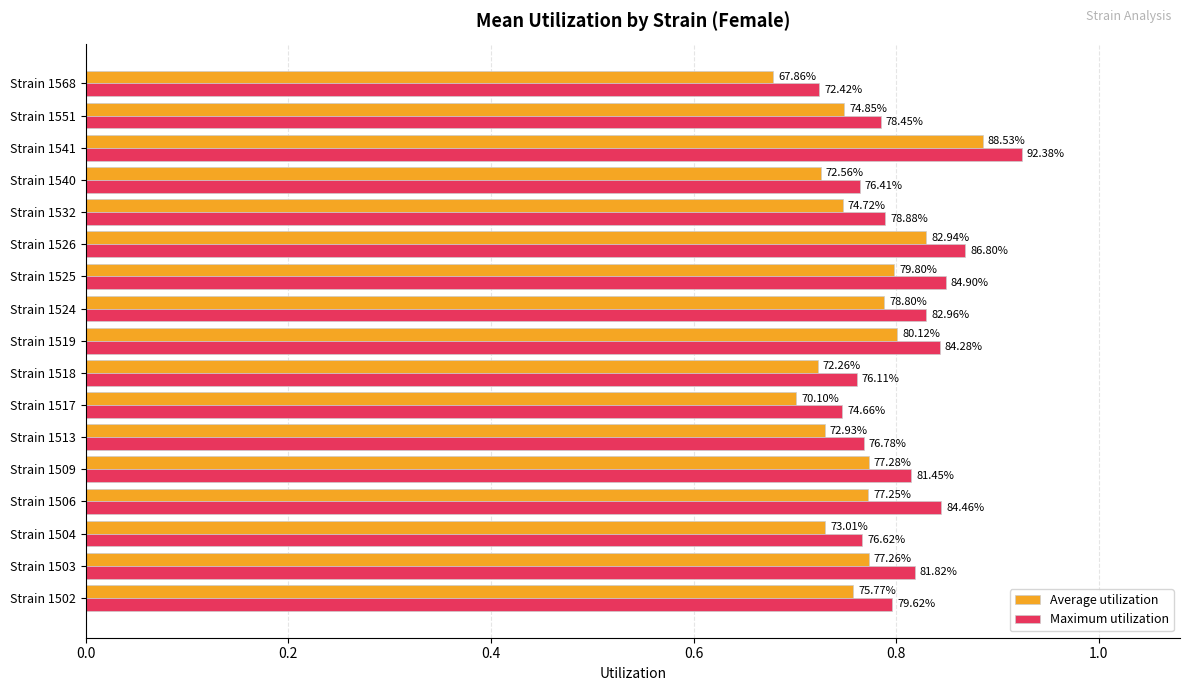

What are all the series names shown in the legend?

Average utilization, Maximum utilization